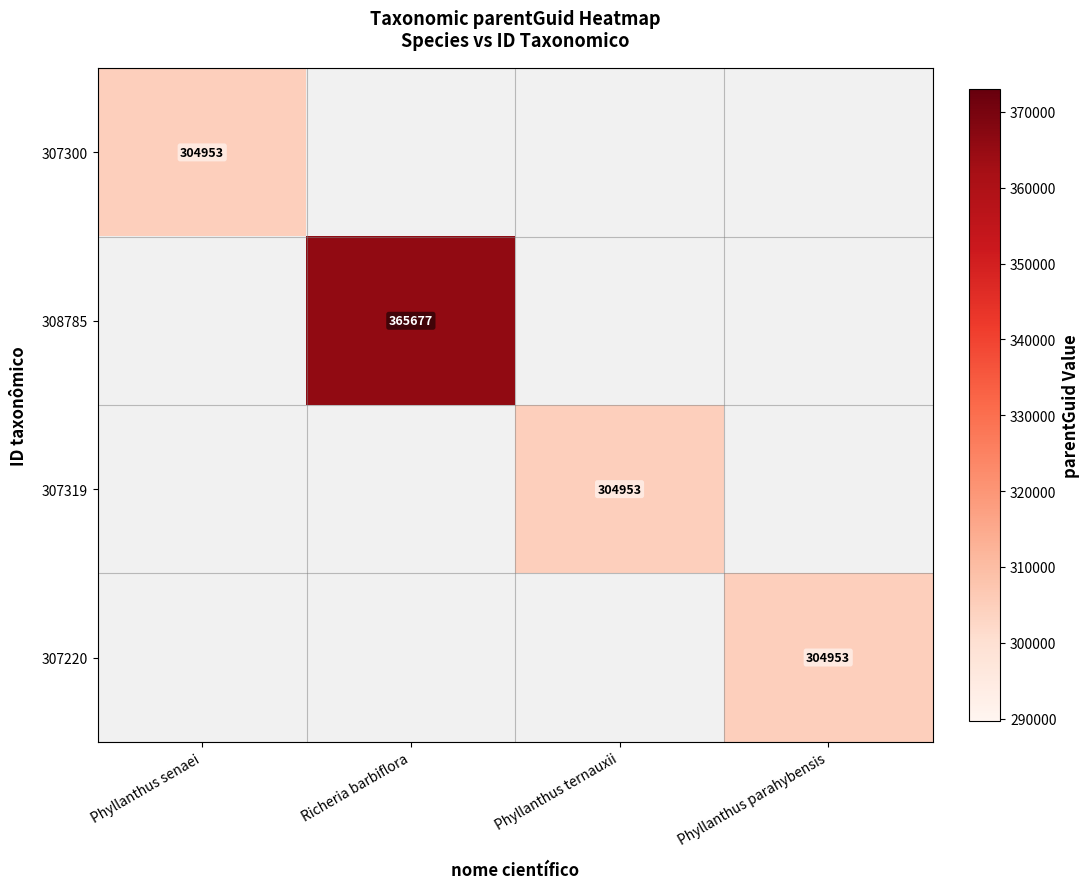

Rank the categories by 307300 value from lowest to highest.

Phyllanthus senaei, Richeria barbiflora, Phyllanthus ternauxii, Phyllanthus parahybensis